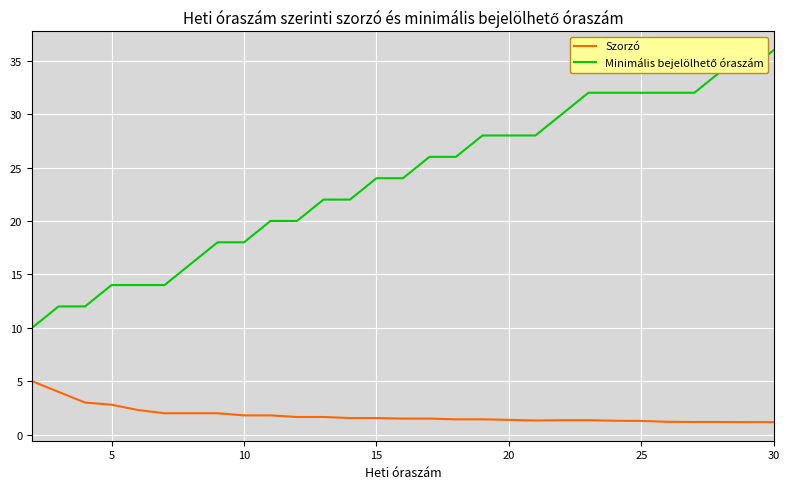

What is the maximum value shown in the chart?

36.0